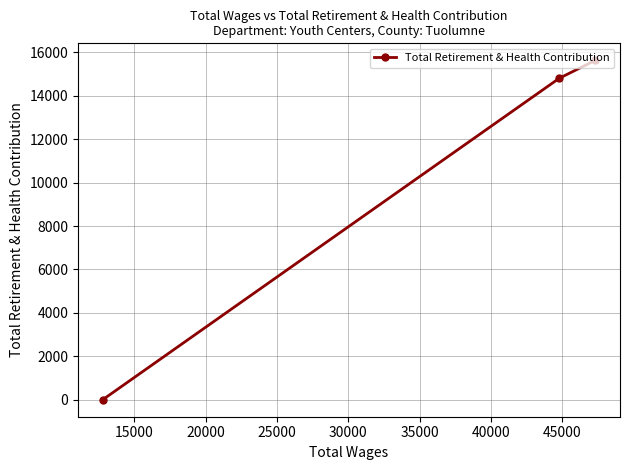

What is the average value?

10145